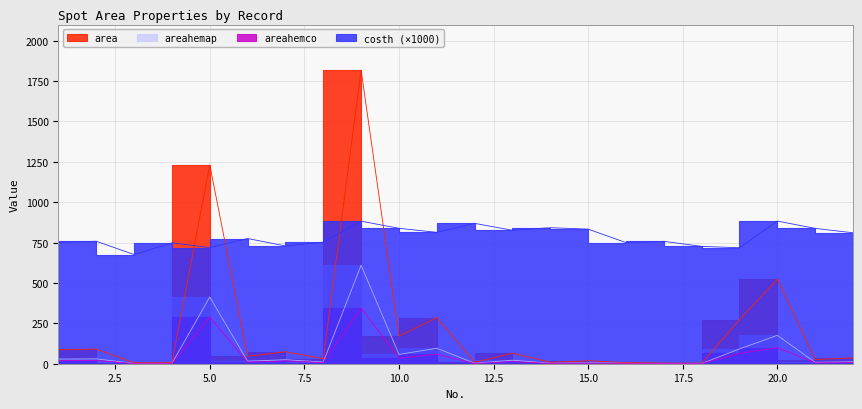

True or false: areahemco has a value of 59.0 at 11.

True